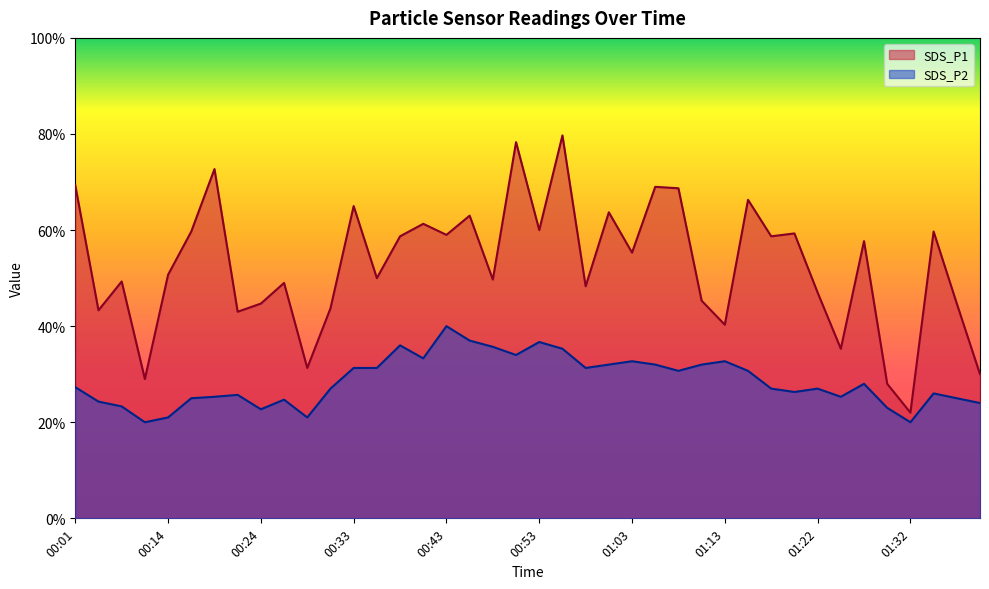

Between 00:11 and 00:19, which is larger?

00:19